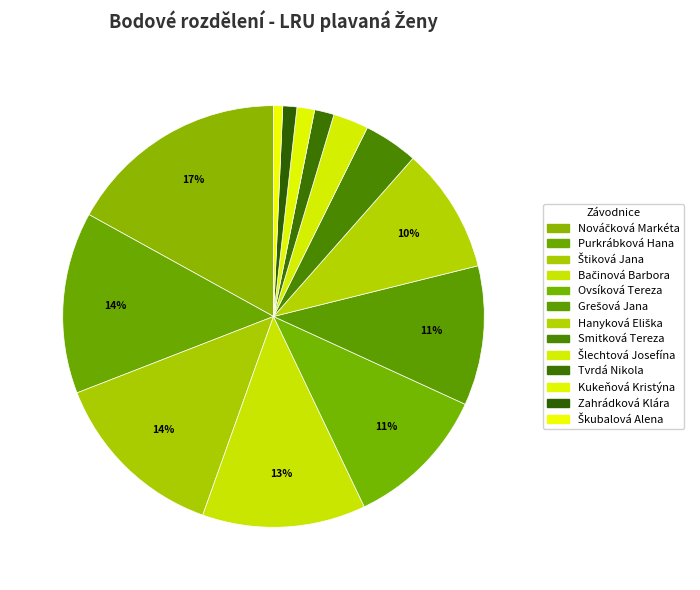

True or false: Tvrdá Nikola accounts for 1% of the total.

True